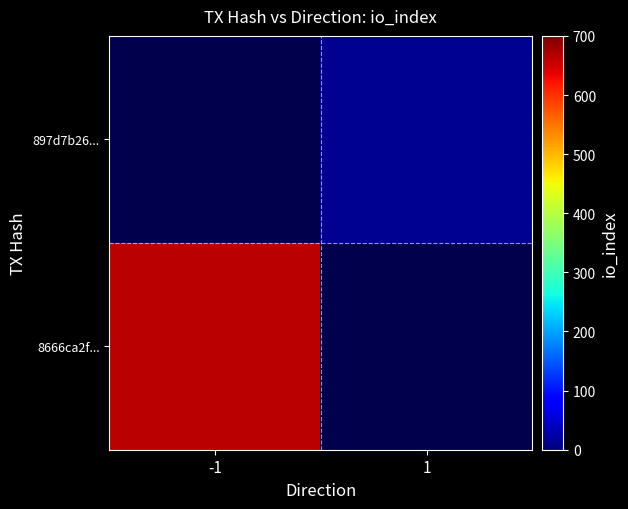

What value does the 897d7b26... series have at 1?

13.0